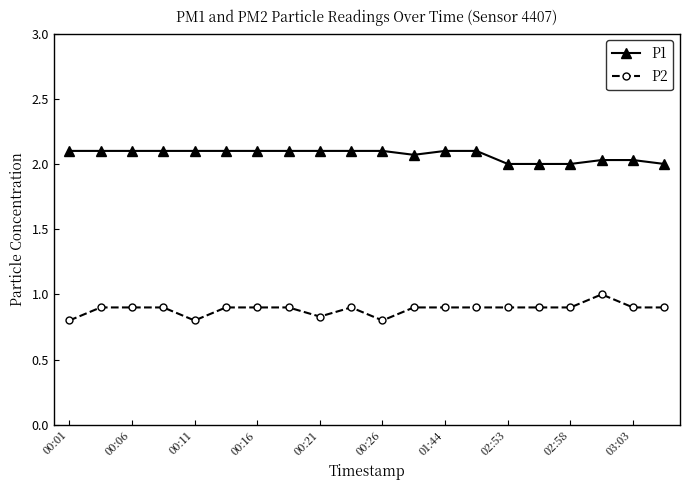

Which series has the largest total across all categories?

P1